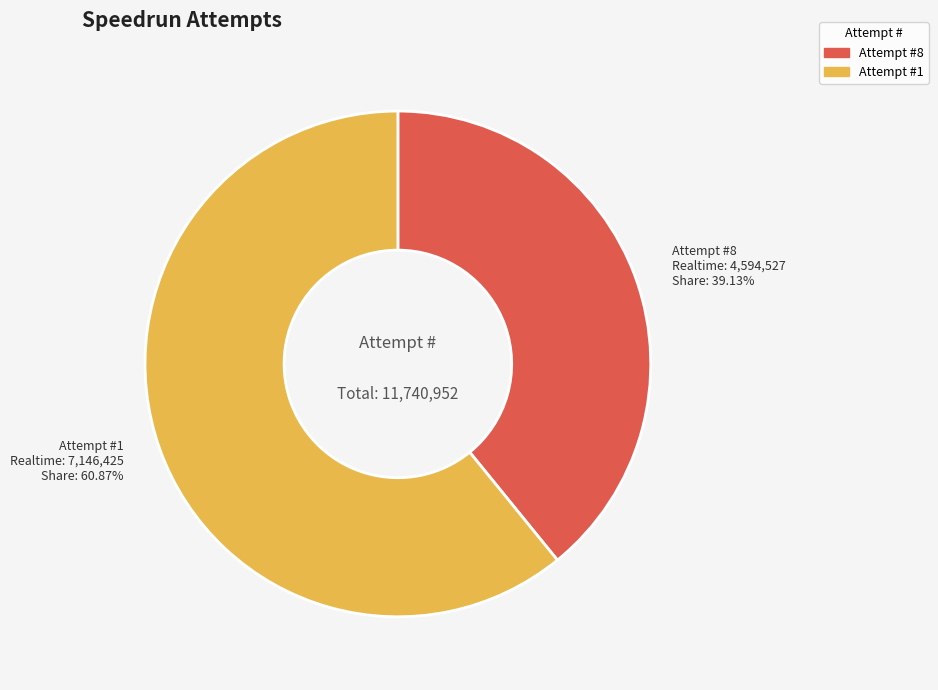

Is there a majority slice in this chart?

Yes